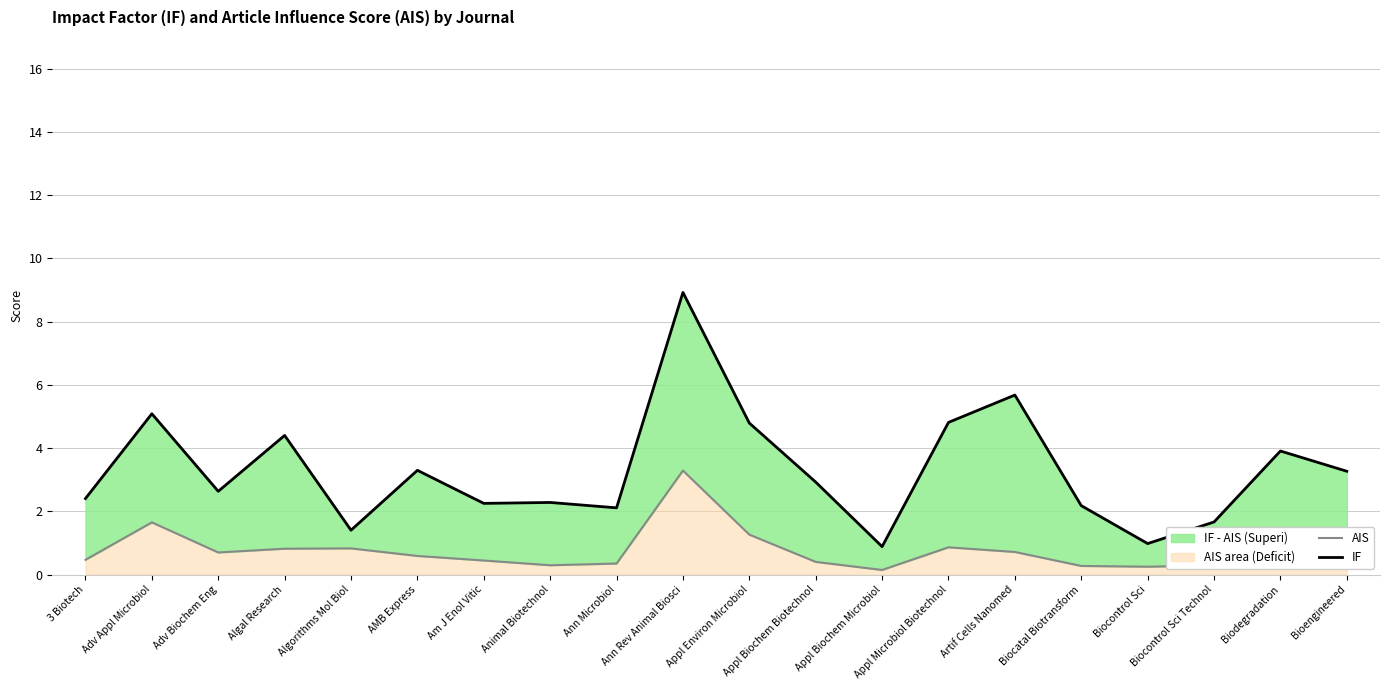

At which label is IF closest to 4?

Biodegradation